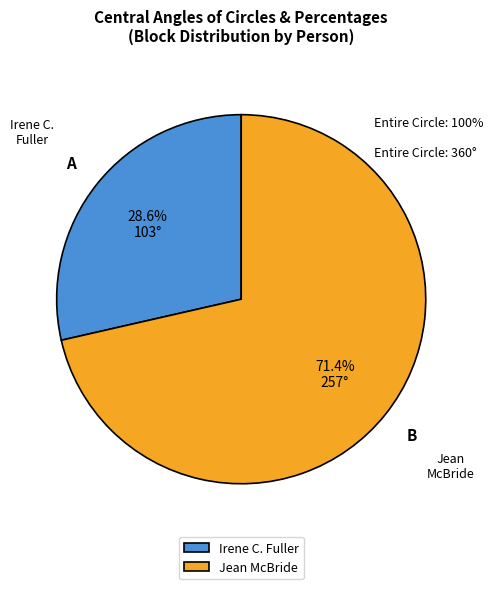

To the nearest percent, what portion does Irene C. Fuller represent?

29%